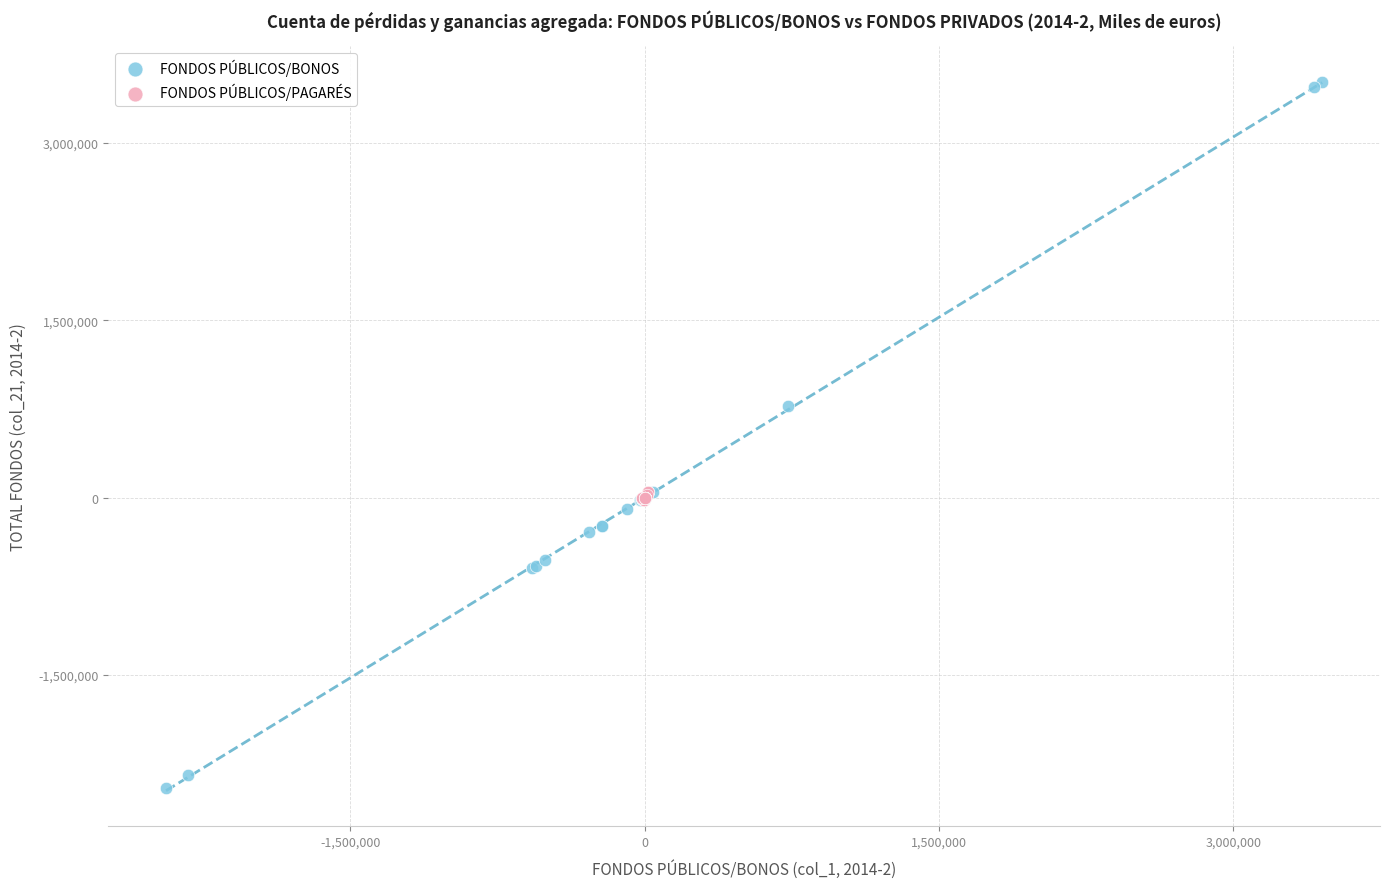

Which series reaches the minimum Y coordinate?

FONDOS PÚBLICOS/BONOS